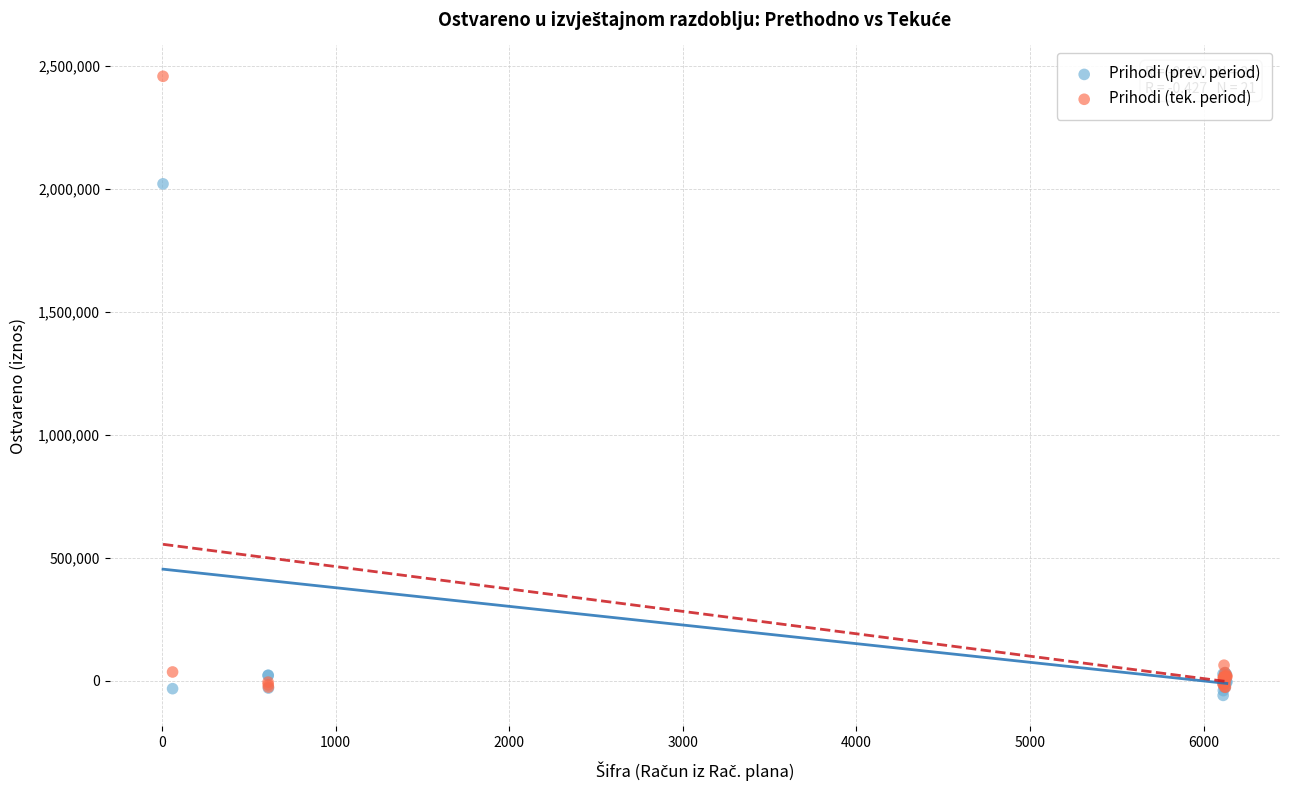

Which series contains the lowest Y value?

Prihodi (prev. period)